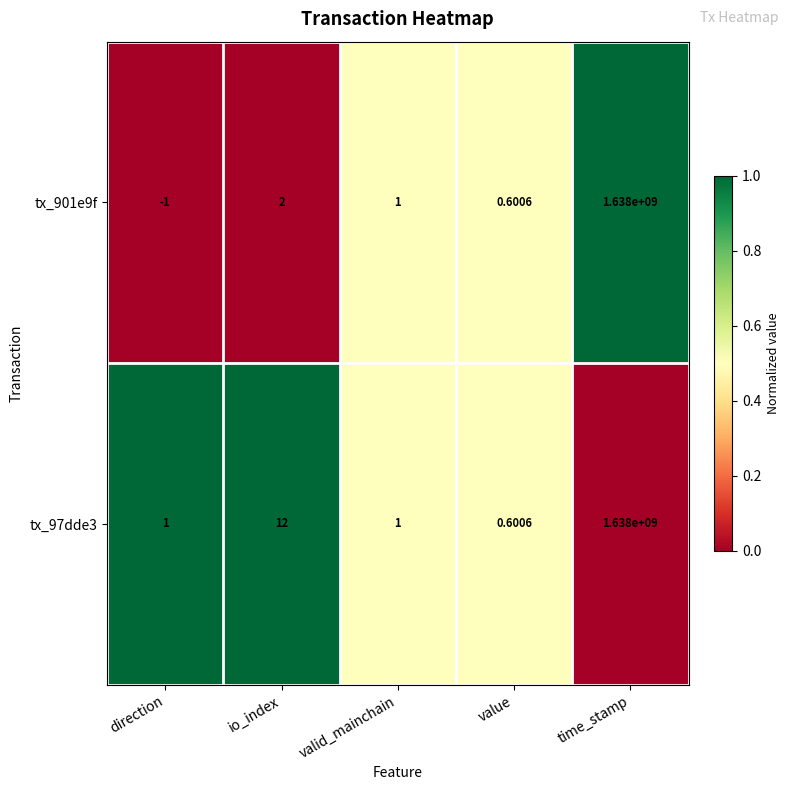

Which category has the lowest value in the tx_97dde3 series?

value